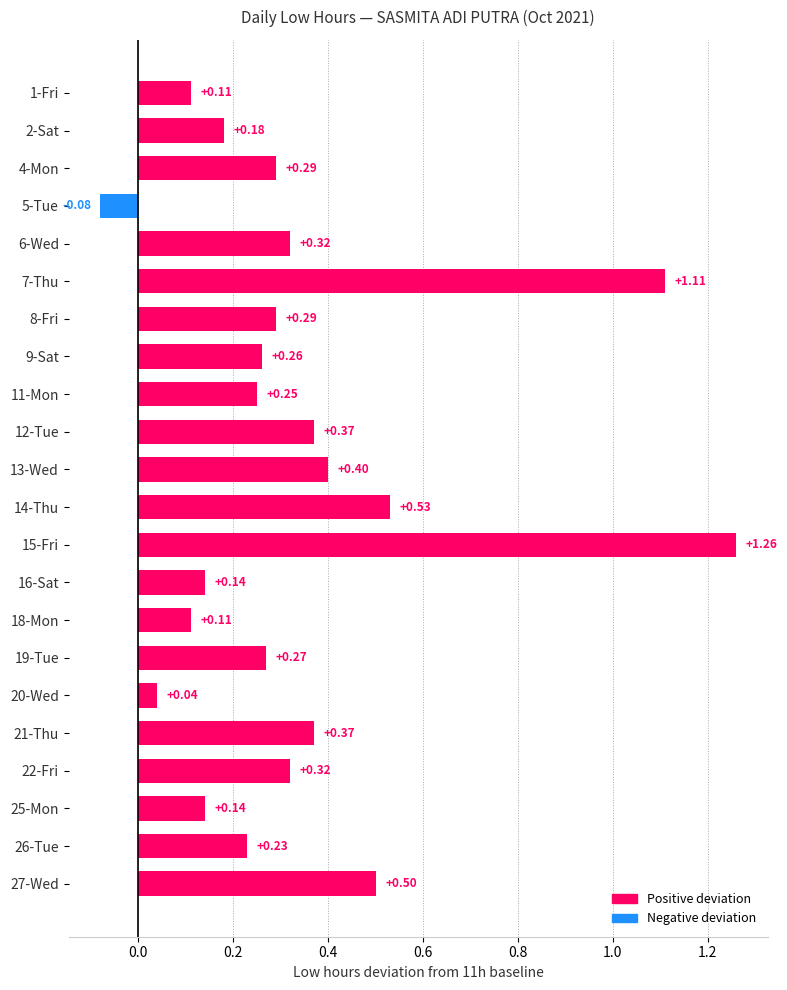

Between 7-Thu and 26-Tue, which is larger?

7-Thu